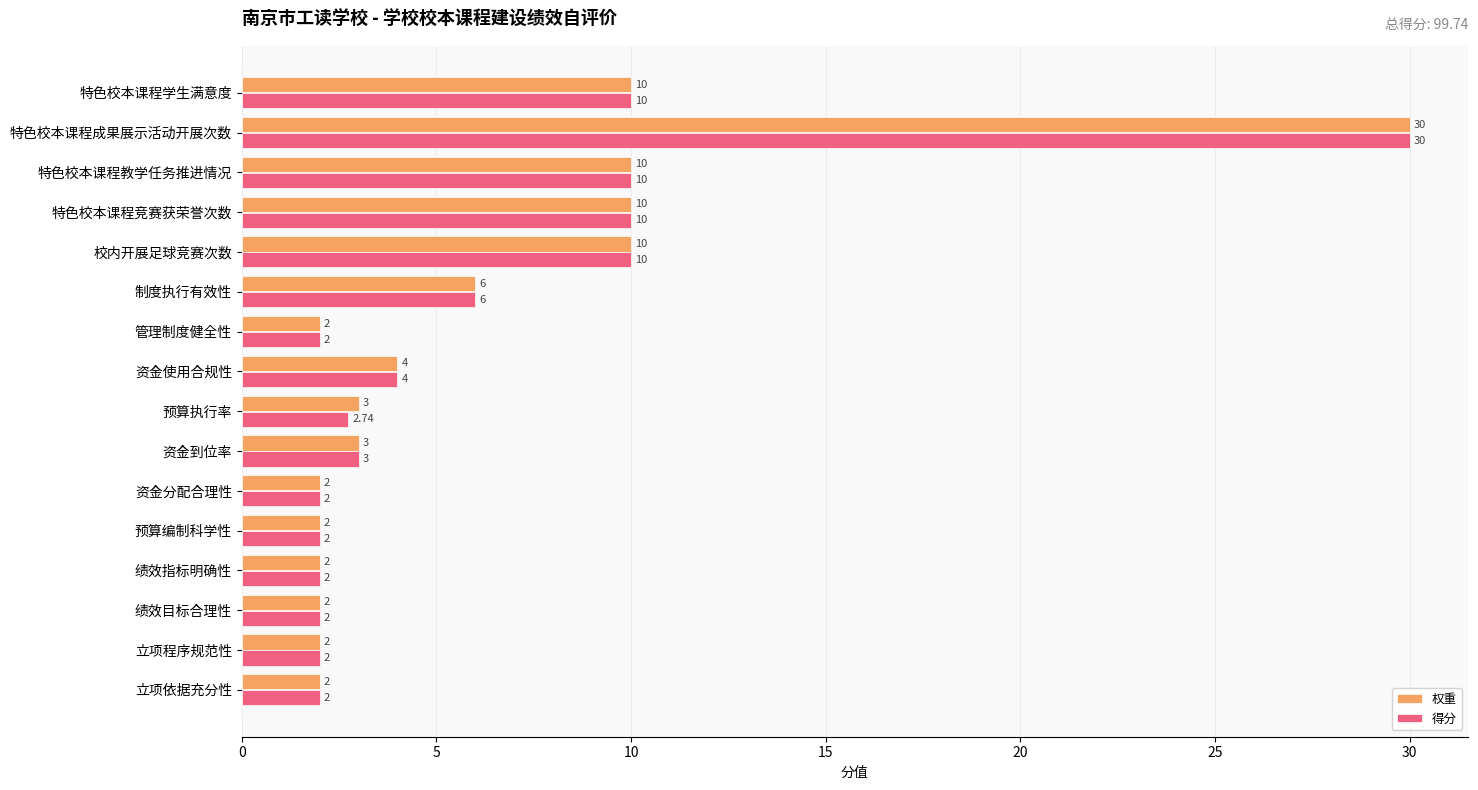

Which category has the highest value across all series?

特色校本课程成果展示活动开展次数